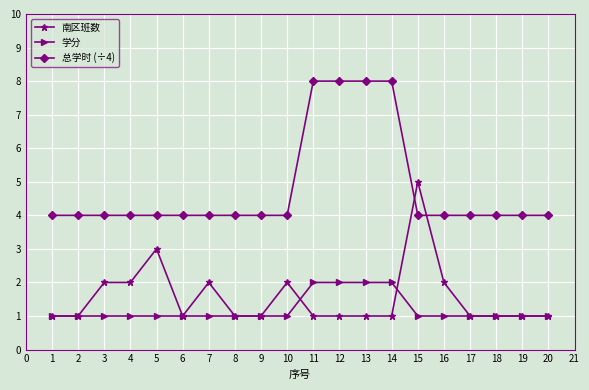

Rank the series by their maximum value, from lowest to highest.

学分, 南区班数, 总学时 (÷4)